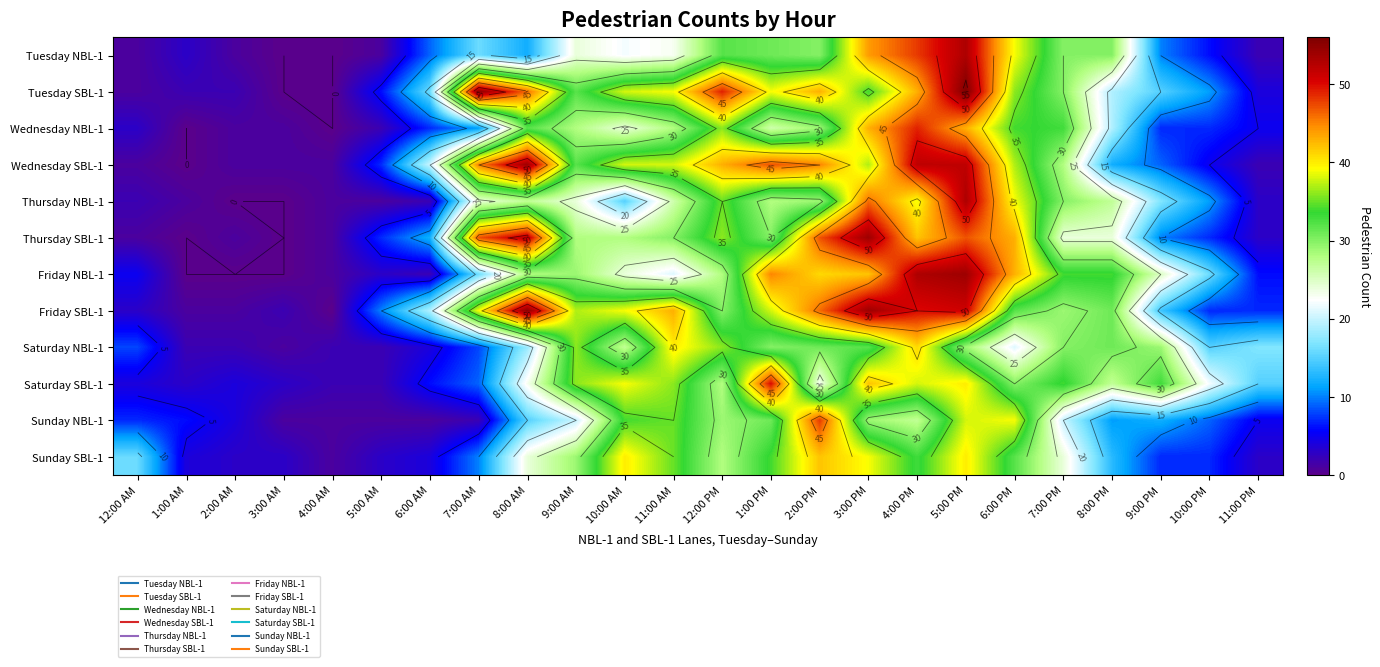

Is it true that Thursday NBL-1 equals 1 at 5:00 AM?

True